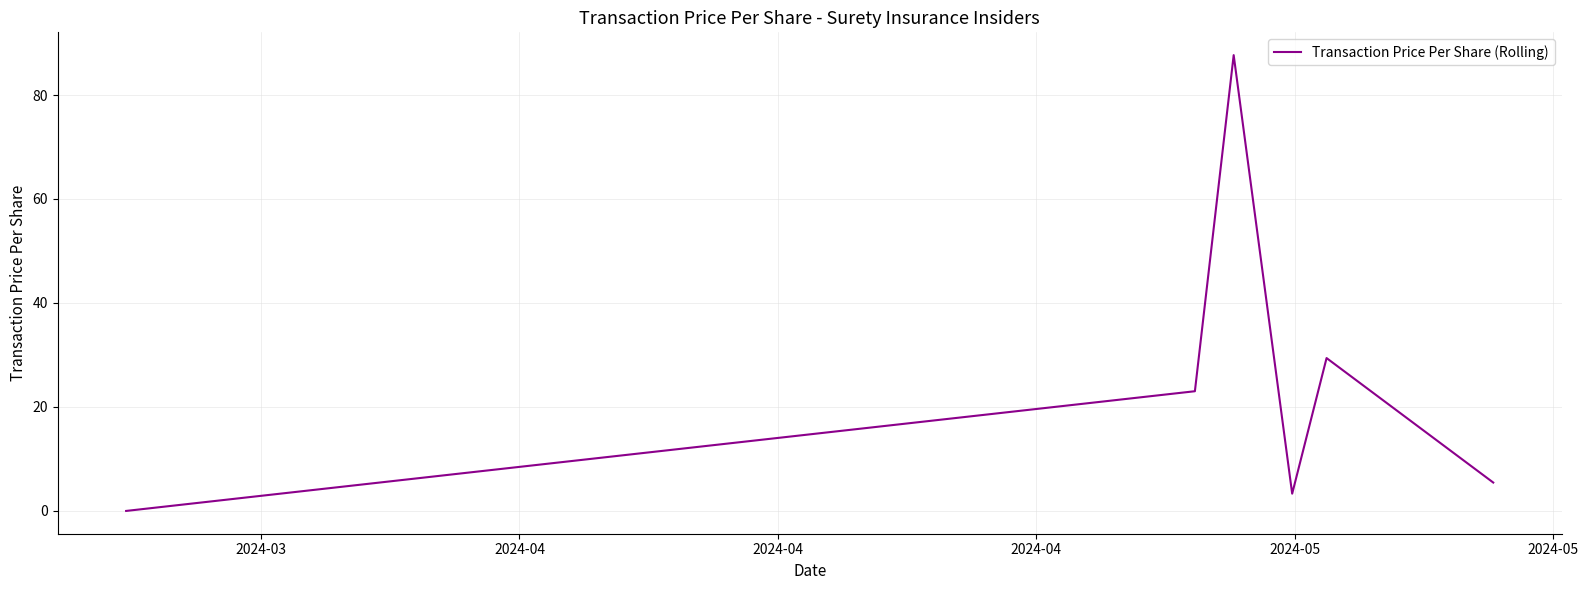

True or false: there are more than 2 points higher than both neighbors.

False